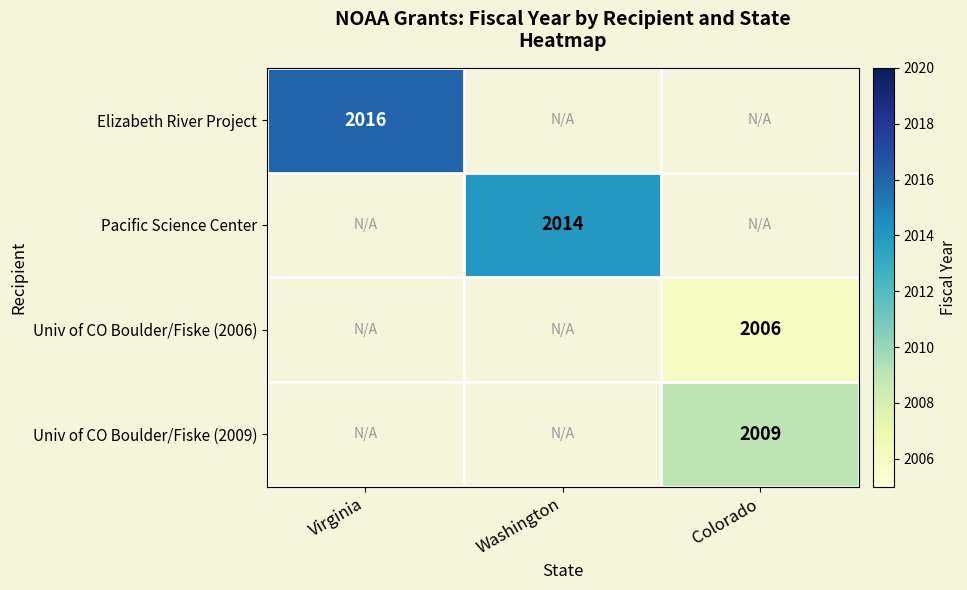

The Univ of CO Boulder/Fiske (2009) series shows 964 at Colorado. True or false?

False